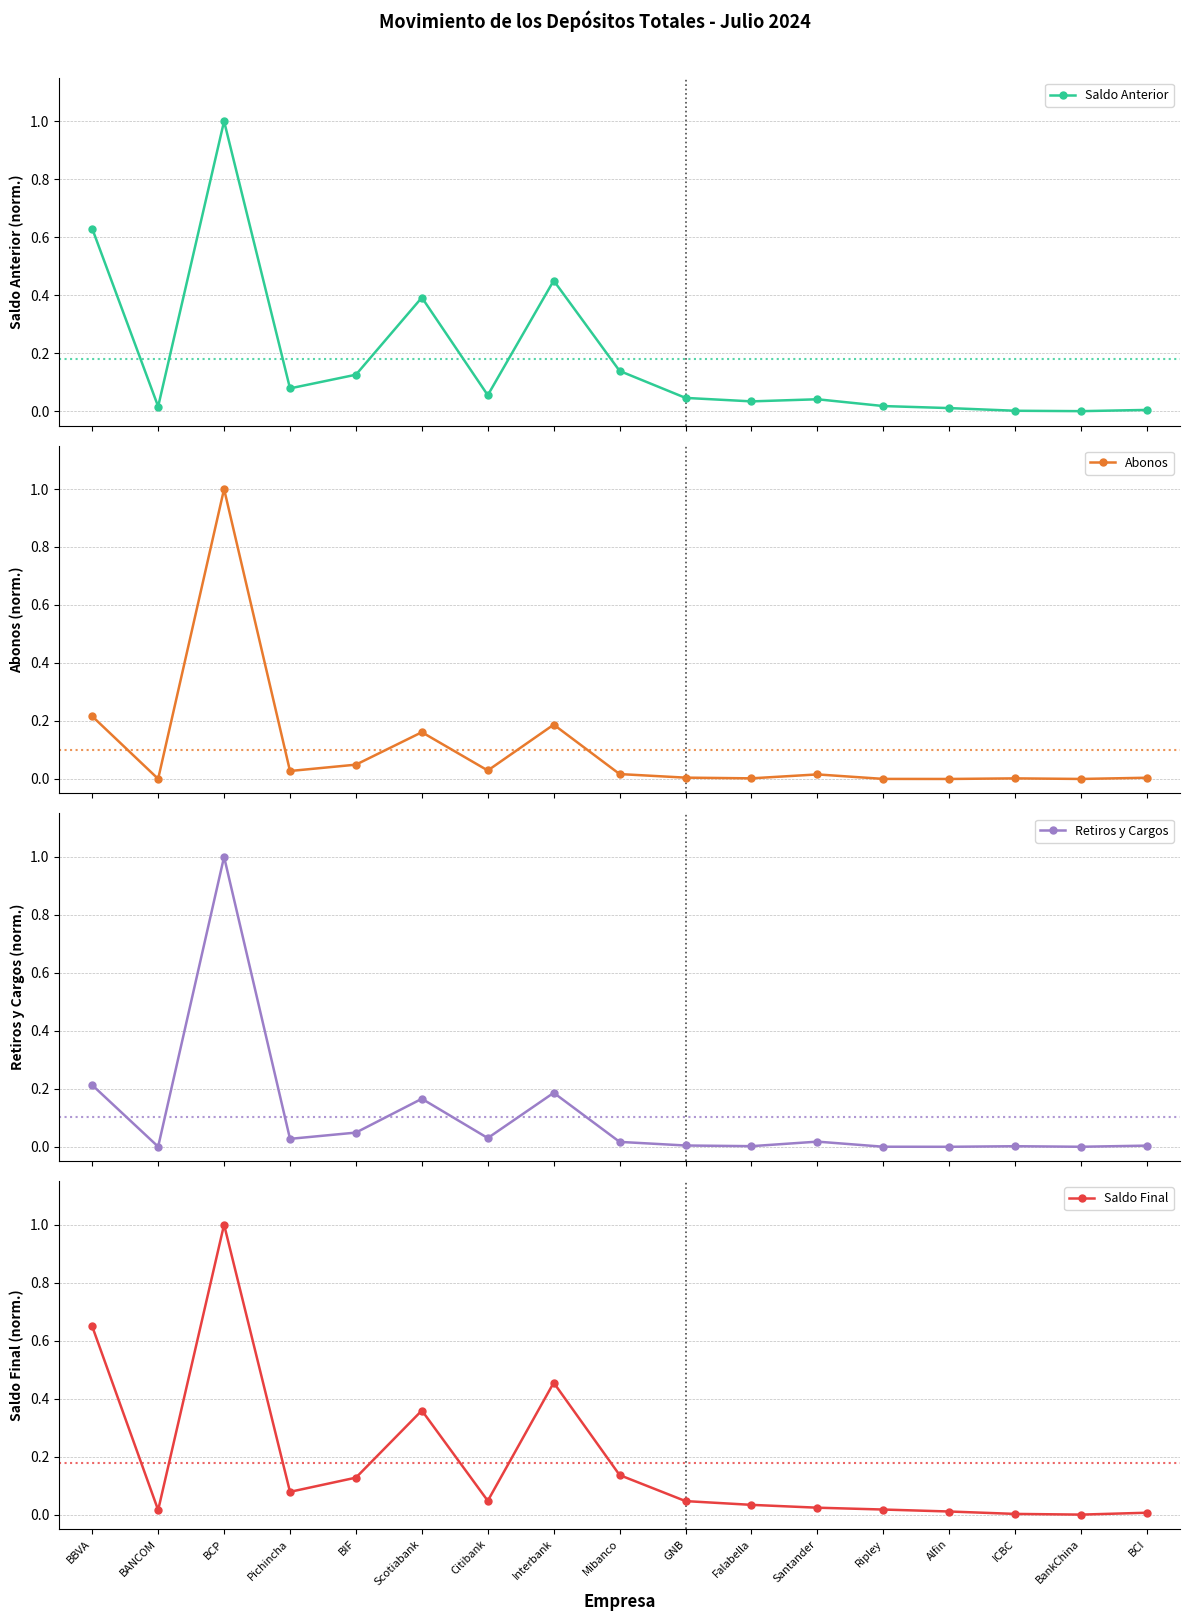

Rank the series by their maximum value, from highest to lowest.

Saldo Anterior, Abonos, Retiros y Cargos, Saldo Final